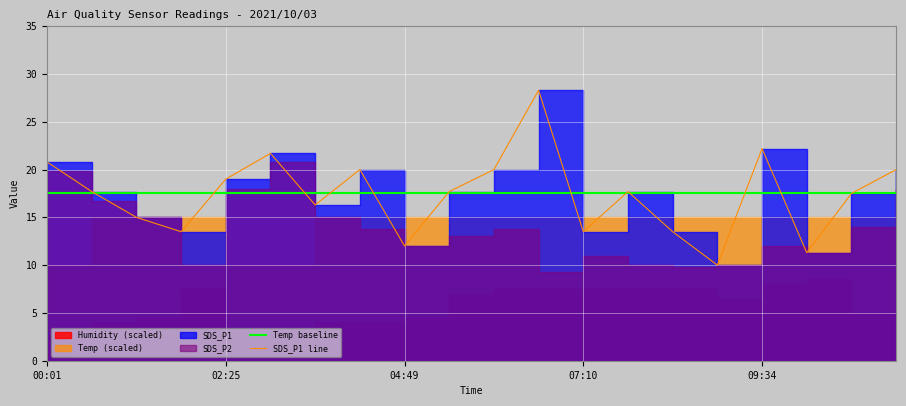

Between 13 and 11, which is larger?

13